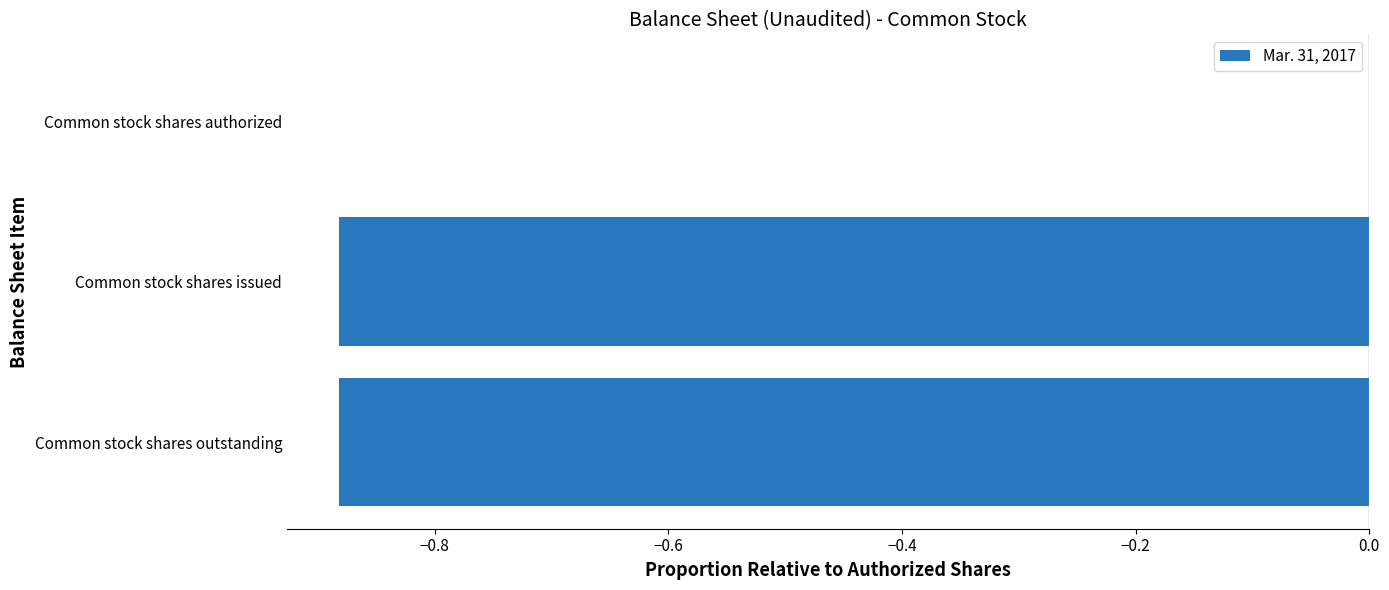

At which category does the chart reach its peak across all series?

Common stock shares authorized